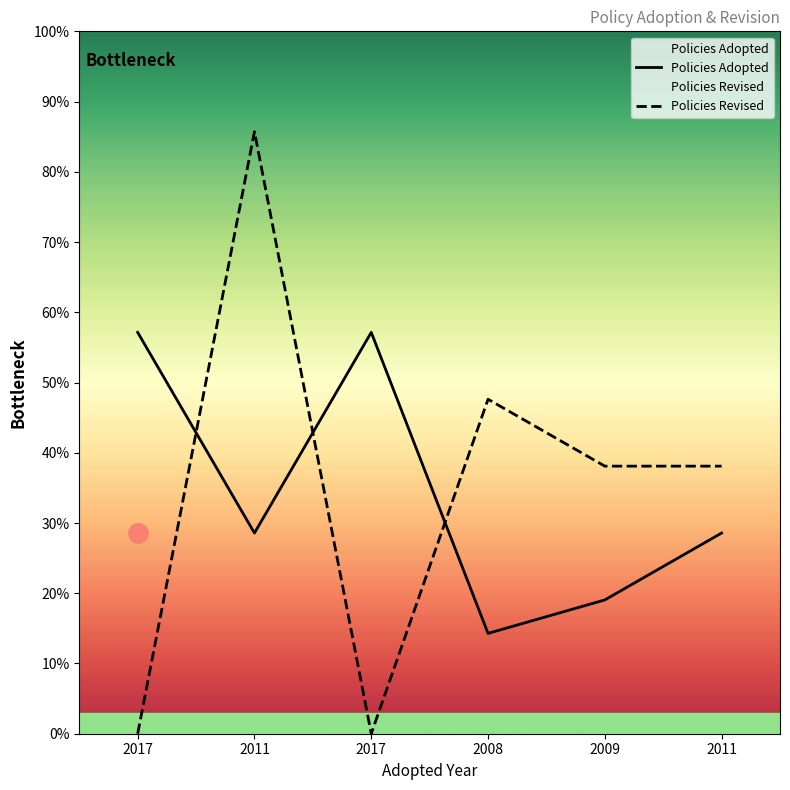

What is the value of the Policies Adopted point at the 3rd from the left?

57.1